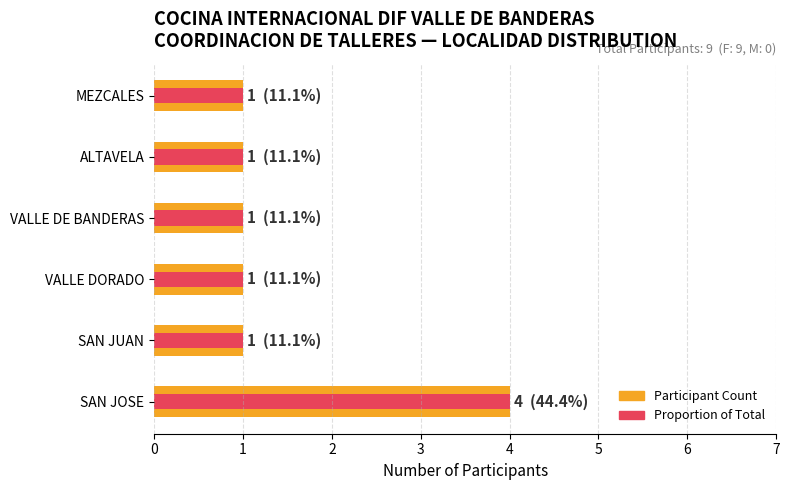

At how many categories does at least one series exceed 3?

1